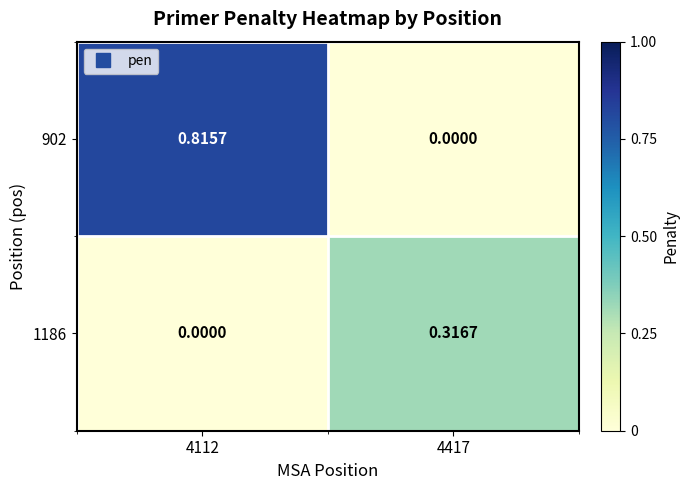

How many data points does each series have?

2